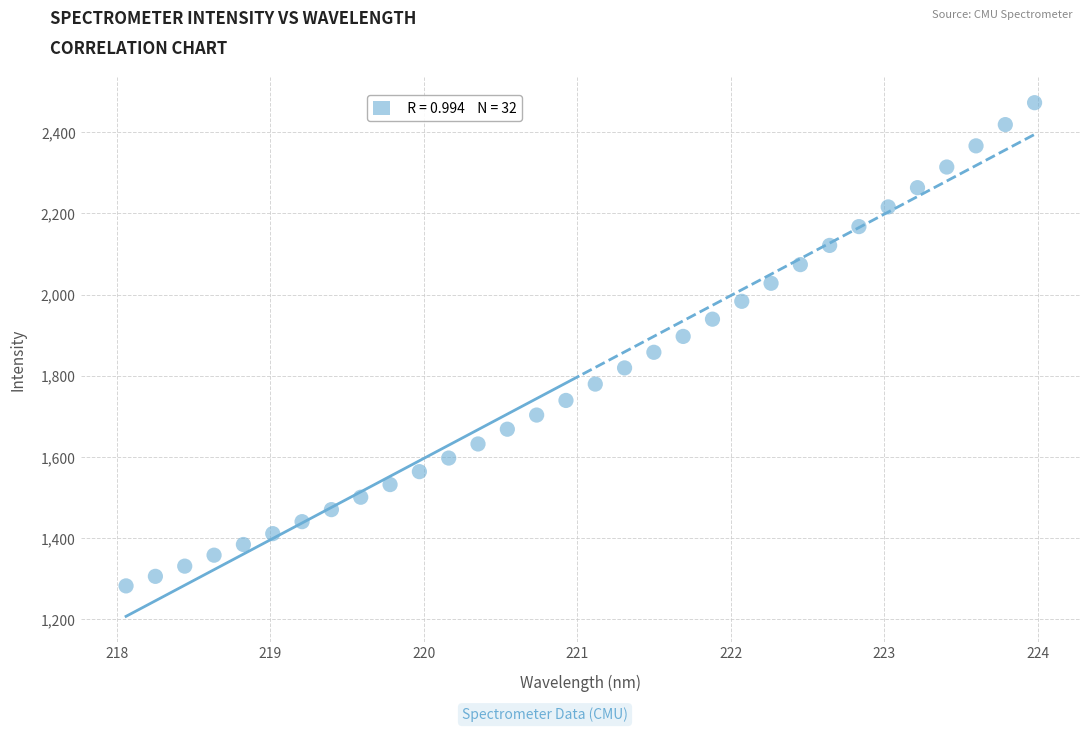

What is the range of X values (max minus min)?

5.9